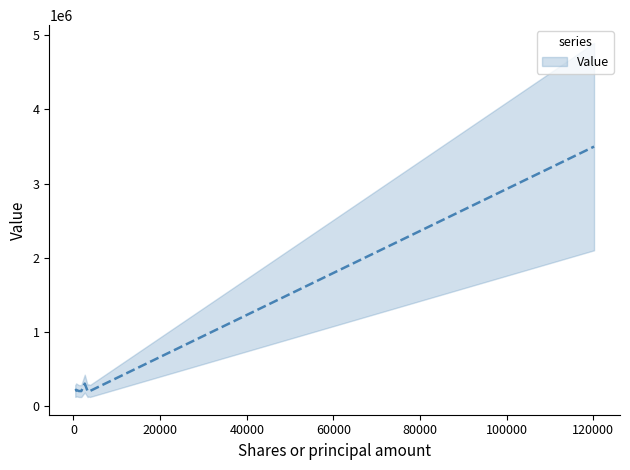

What is the sum of all values?

5440000